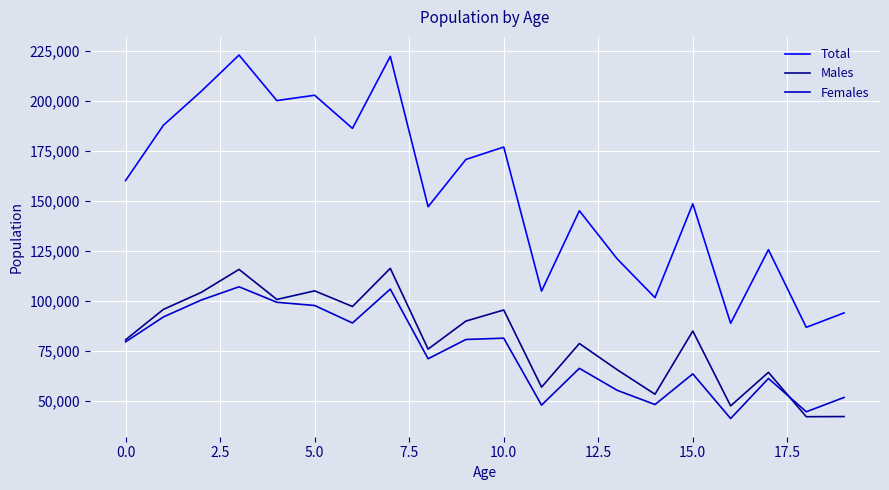

How many interior local valleys does the Females series have?

6